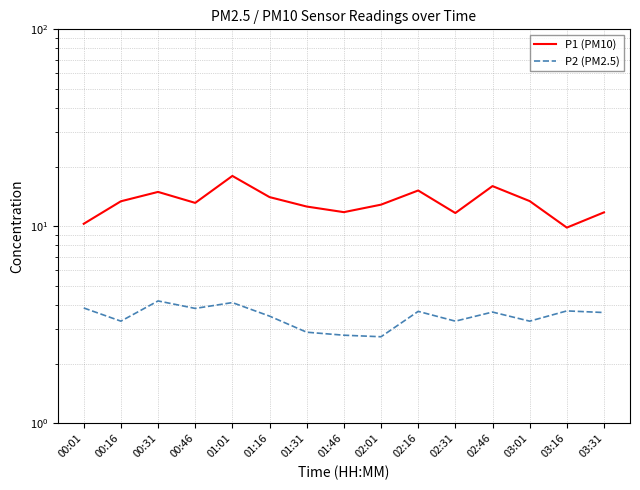

How many lines are shown in the chart?

2